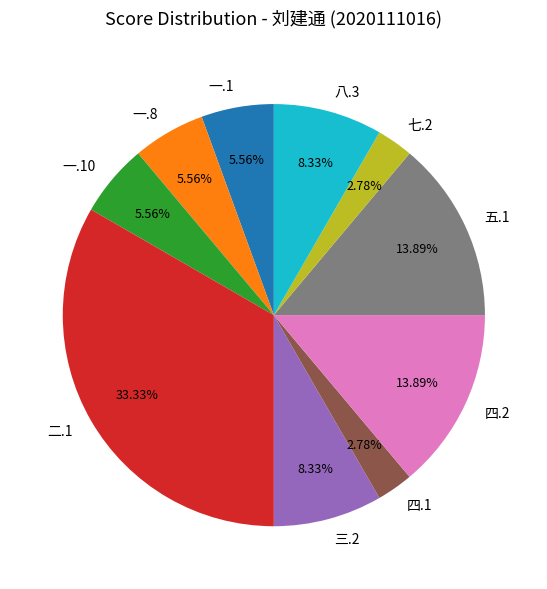

Is the sum of 四.2 and 七.2 greater than half?

No